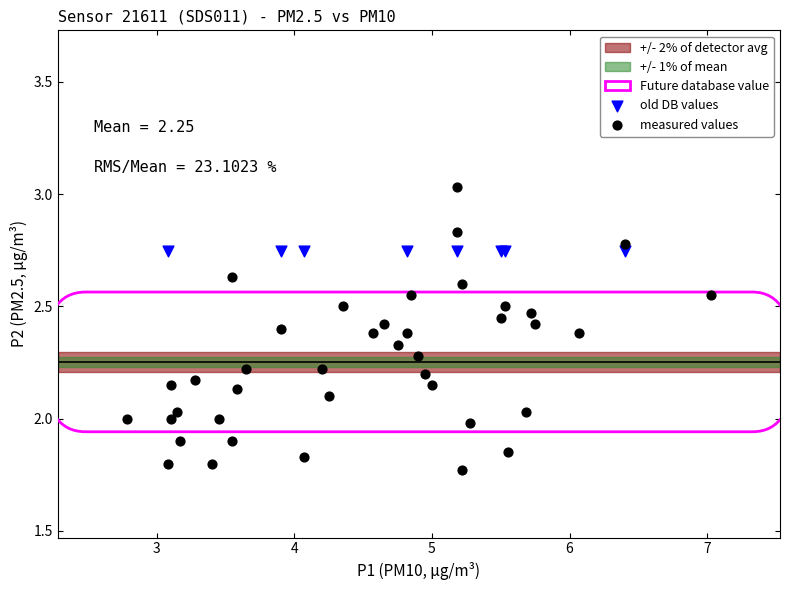

Which series contains the highest Y value?

measured values